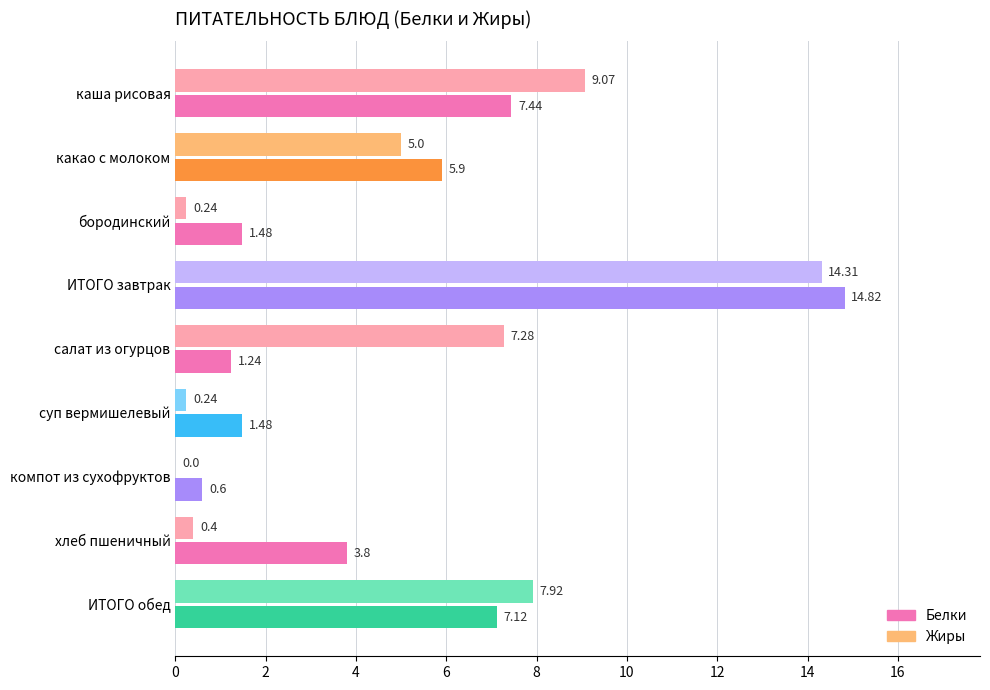

At which category is the sum across all series the highest?

ИТОГО завтрак